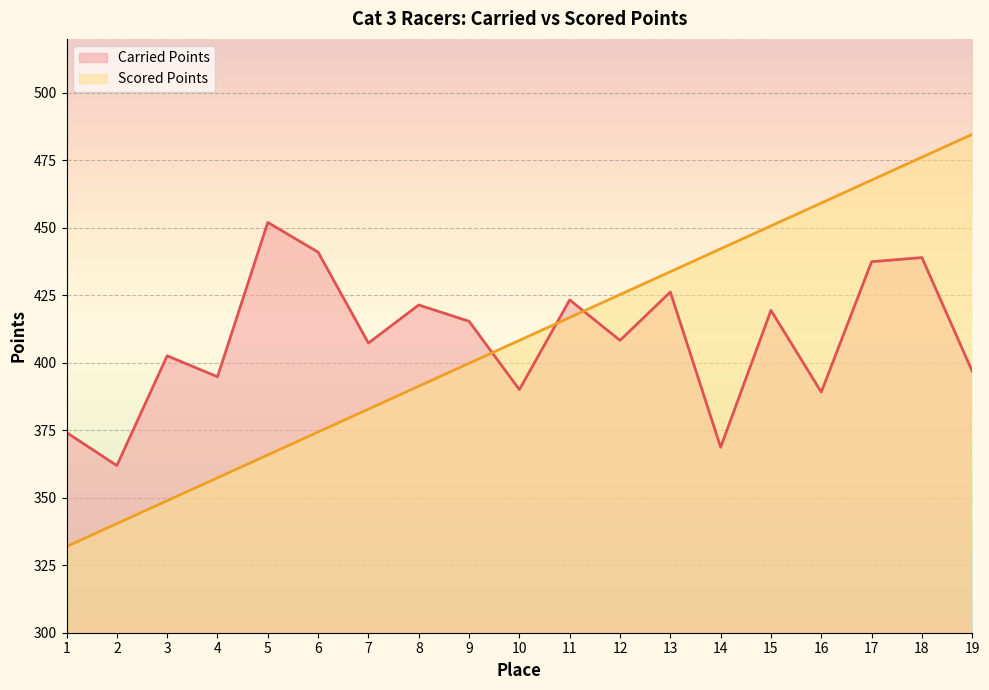

What is the value of the Carried Points point at the 15th from the left?

419.4